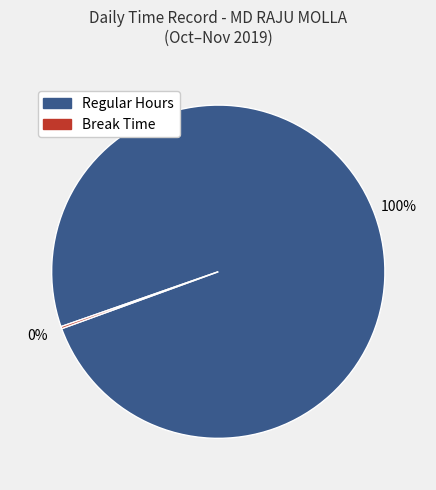

Is there any slice that represents more than half of the pie?

Yes